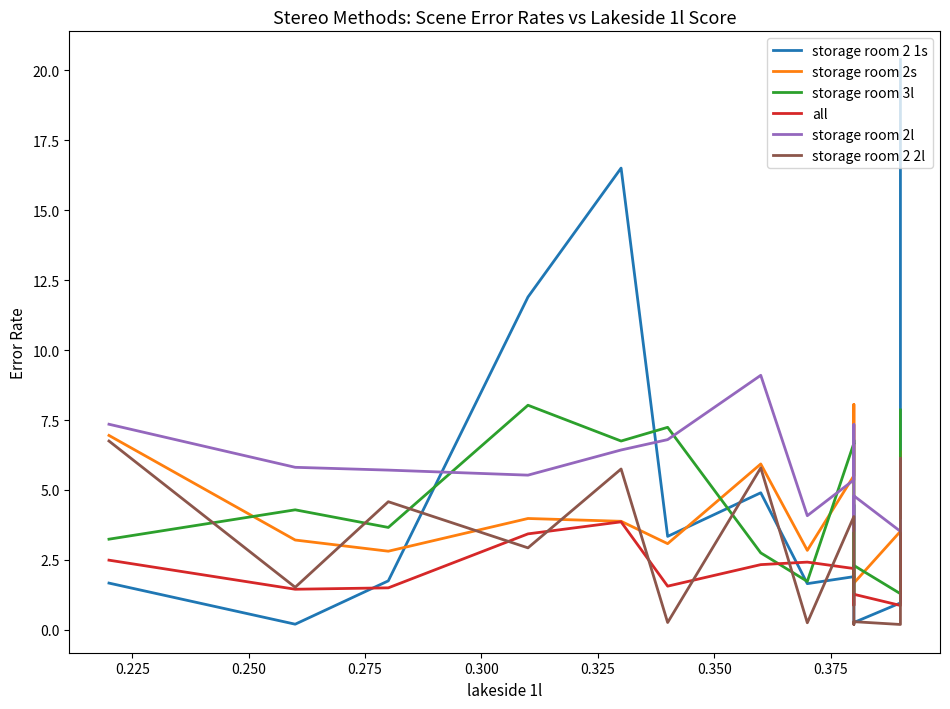

Reading right to left, list all the values displayed in this chart.

storage room 2 1s: 20.4	16.6	2.0	1.0	0.3	1.6	4.5	1.9	1.9	1.6	4.9	3.3	16.5	11.9	1.8	0.2	1.7
storage room 2s: 4.0	3.8	6.4	3.5	1.7	3.5	8.1	5.5	5.5	2.8	5.9	3.1	3.9	4.0	2.8	3.2	7.0
storage room 3l: 7.9	7.7	6.6	1.3	2.3	1.3	6.8	6.7	6.7	1.7	2.8	7.2	6.8	8.0	3.7	4.3	3.2
all: 3.7	3.4	2.2	0.9	1.3	0.9	2.1	2.2	2.2	2.4	2.3	1.6	3.9	3.4	1.5	1.4	2.5
storage room 2l: 4.9	5.6	5.3	3.5	4.8	3.5	7.3	5.4	5.4	4.1	9.1	6.8	6.4	5.5	5.7	5.8	7.3
storage room 2 2l: 4.0	6.1	4.2	0.2	0.3	0.2	0.6	4.0	4.0	0.2	5.8	0.3	5.8	2.9	4.6	1.5	6.8